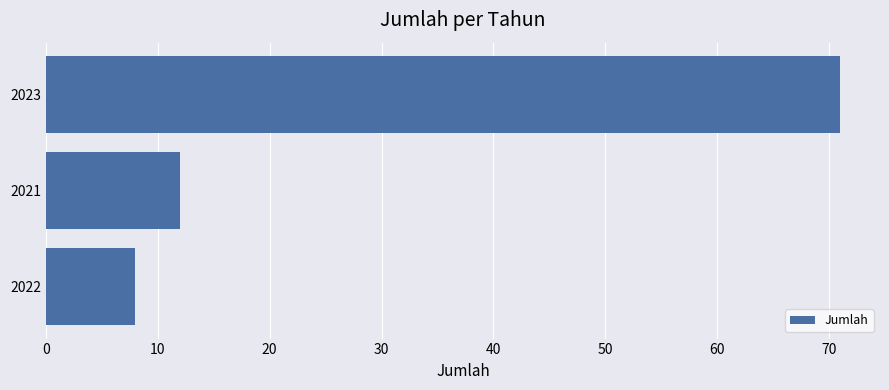

At which label is the value closest to 39?

2021